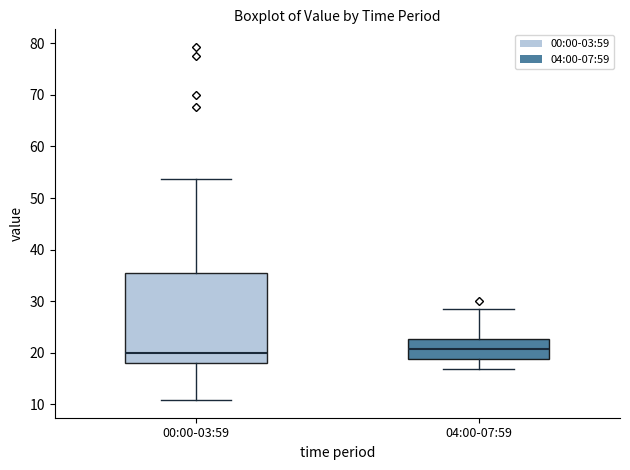

Reading left to right, read every box against the y-axis: the position of its median line, the range the box covers, and the ends of its whiskers. The values are not printed on the chart, so give them approximately, as read against the axis.

00:00-03:59: median 20, box 18 to 36, whiskers 11 to 54
04:00-07:59: median 21, box 19 to 23, whiskers 17 to 28